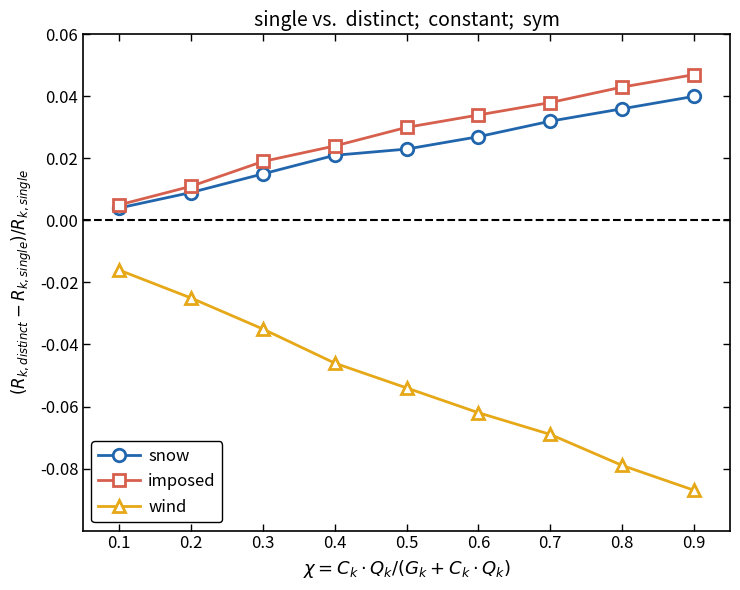

True or false: imposed and wind intersect in this chart.

False